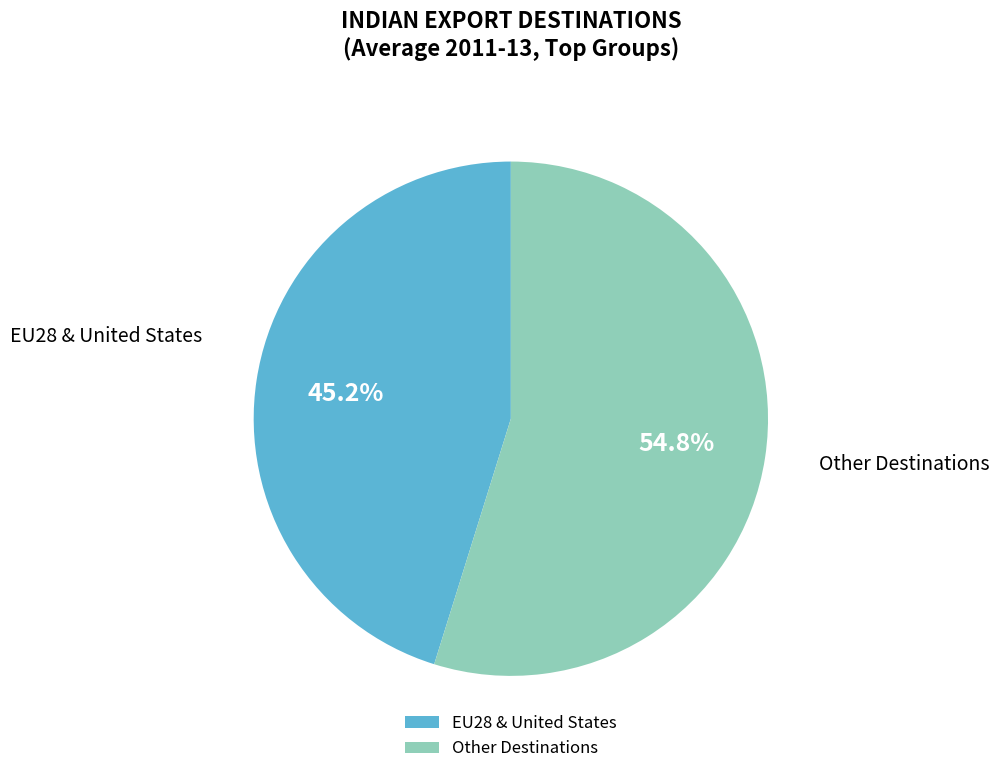

Which slice is the largest?

Other Destinations